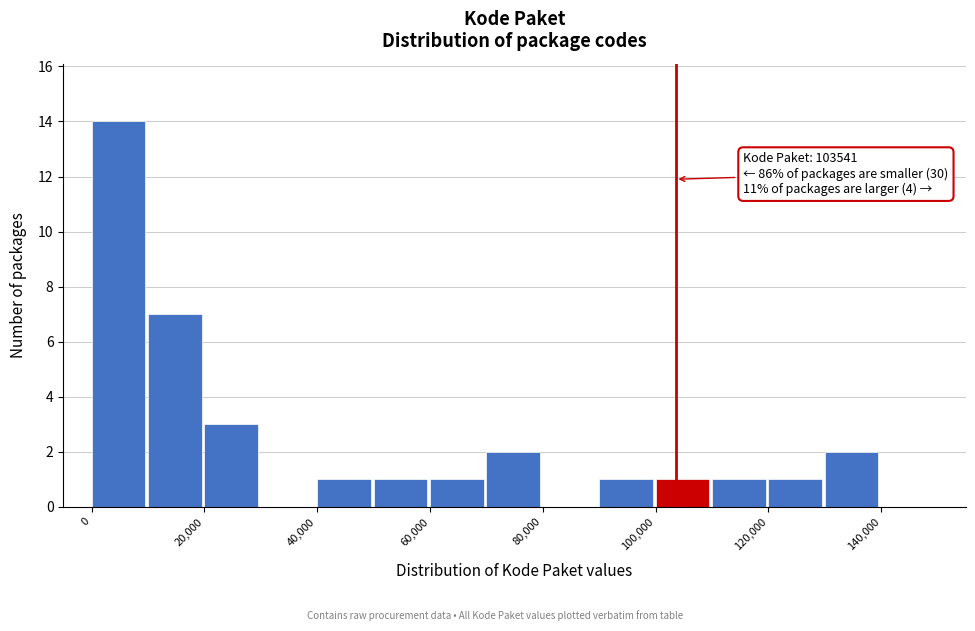

Which range on the x-axis has the tallest bar?

0 to 10000